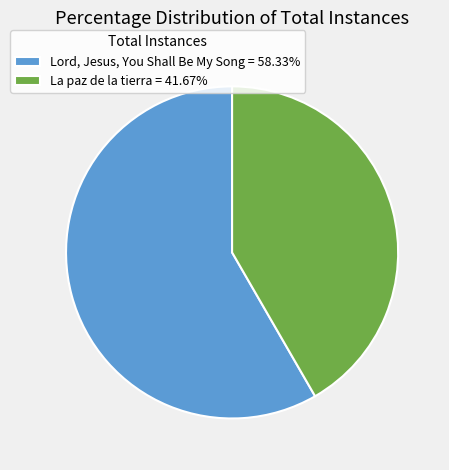

Approximately how many times larger is the value at La paz de la tierra = 41.67% compared to Lord, Jesus, You Shall Be My Song = 58.33%?

0.7